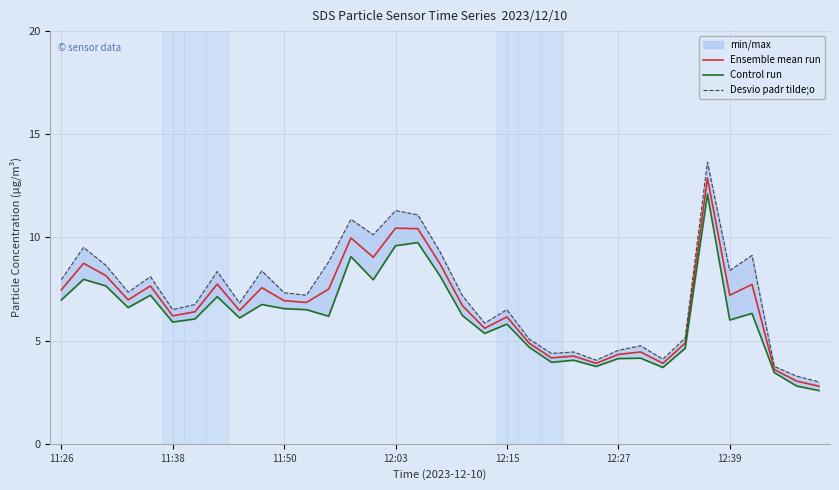

Which series has the widest spread of values?

Desvio padr tilde;o